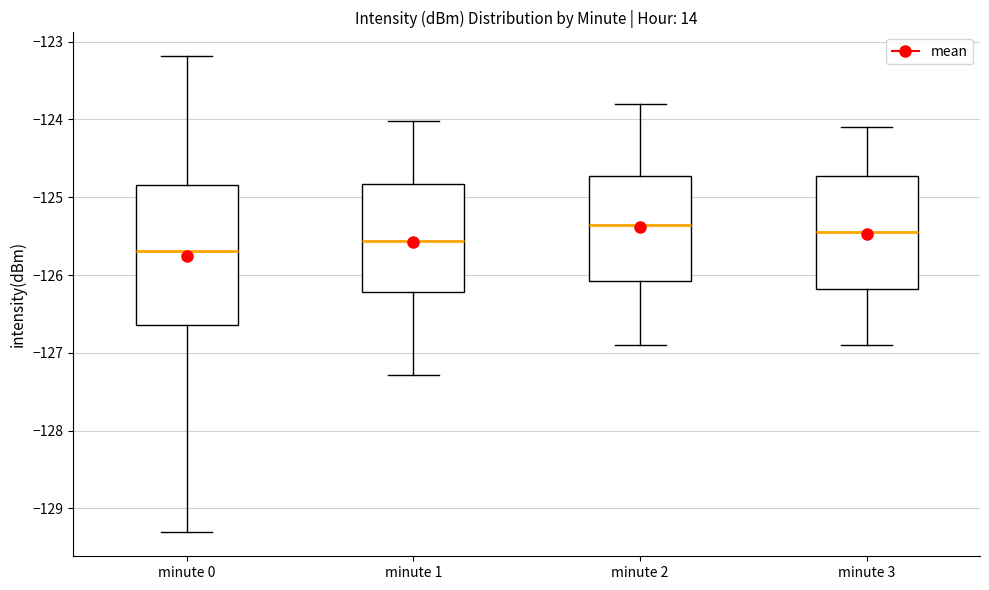

Reading left to right, transcribe this box plot: for each box, give where its median line is, the range the box spans, and where its two whiskers end, as read against the y-axis. The values are not printed on the chart, so give them approximately, as read against the axis.

minute 0: median -125.7, box -126.6 to -124.8, whiskers -129.3 to -123.2
minute 1: median -125.6, box -126.2 to -124.8, whiskers -127.3 to -124.0
minute 2: median -125.3, box -126.1 to -124.7, whiskers -126.9 to -123.8
minute 3: median -125.4, box -126.2 to -124.7, whiskers -126.9 to -124.1